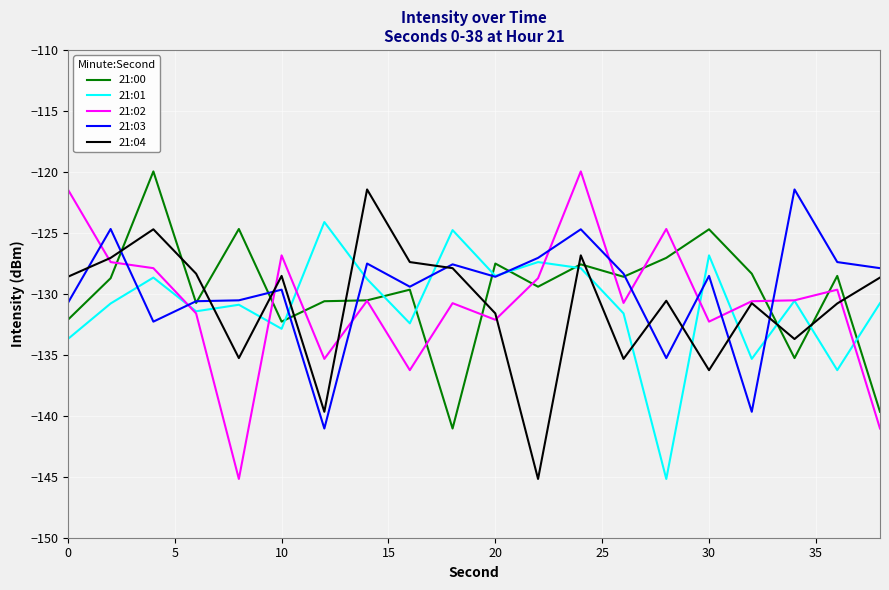

What is the greatest value displayed?

-120.0